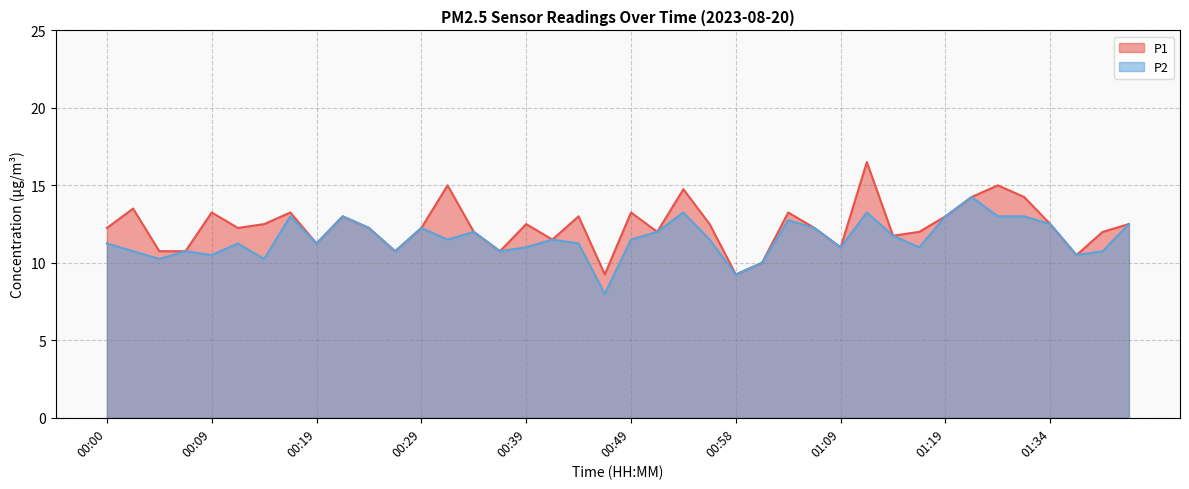

At how many categories does at least one series exceed 9?

40